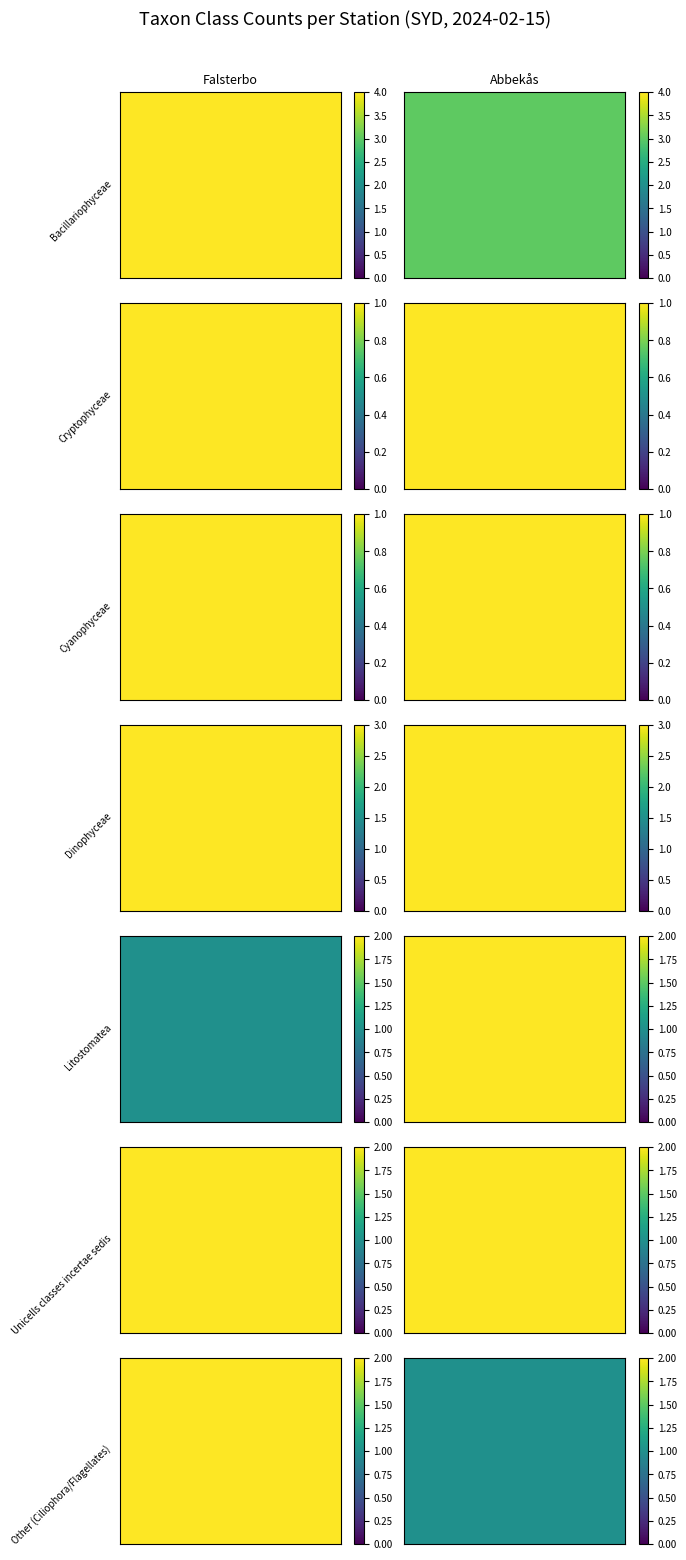

Which has a higher value, Falsterbo or Abbekås?

Falsterbo